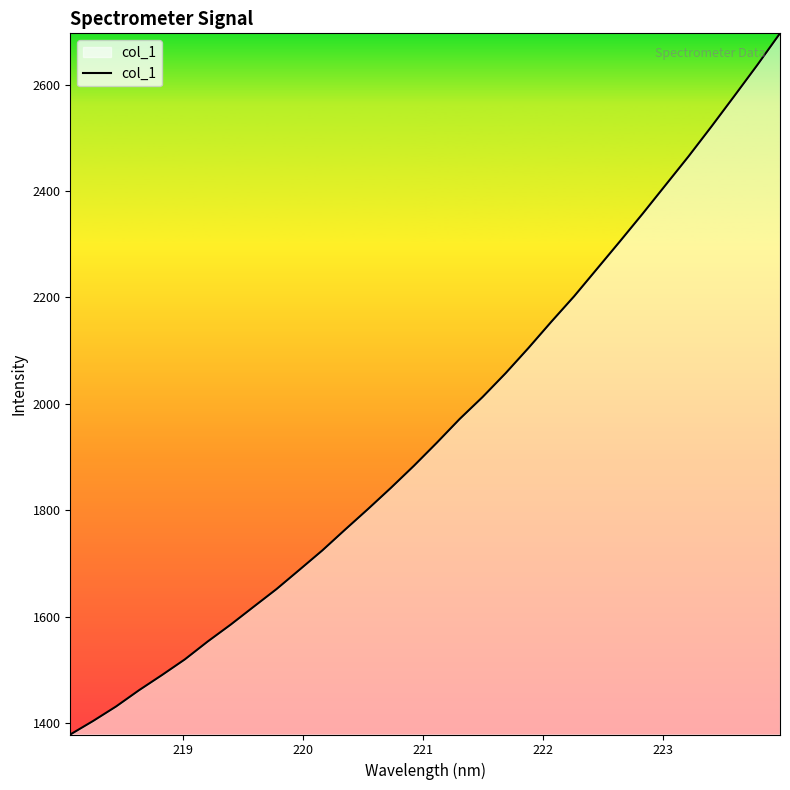

What is the difference between the maximum and minimum values?

1318.3